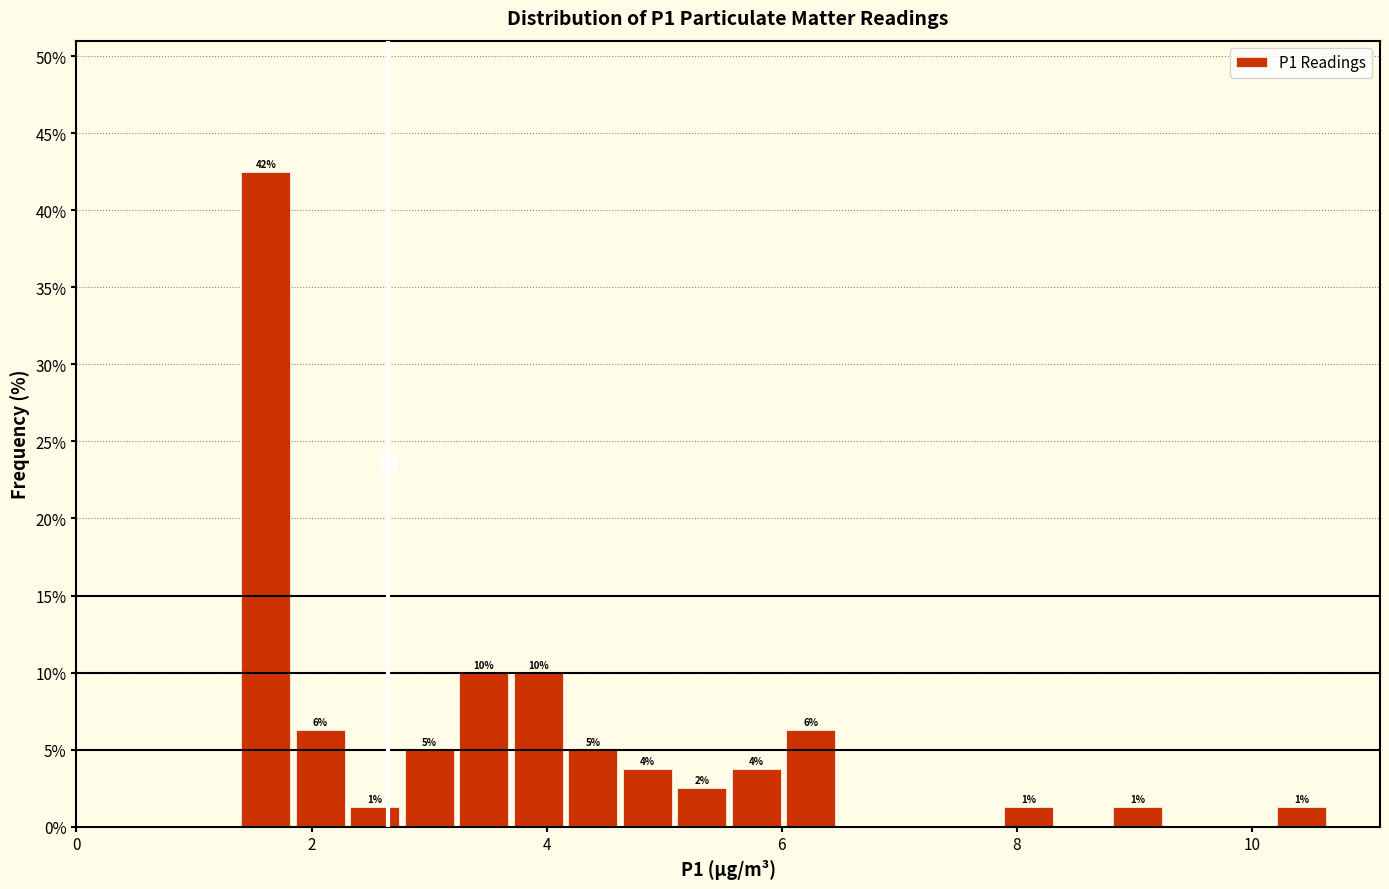

Around what value on the x-axis is the tallest bar? Give the approximate position of its centre, as read against the axis.

1.6